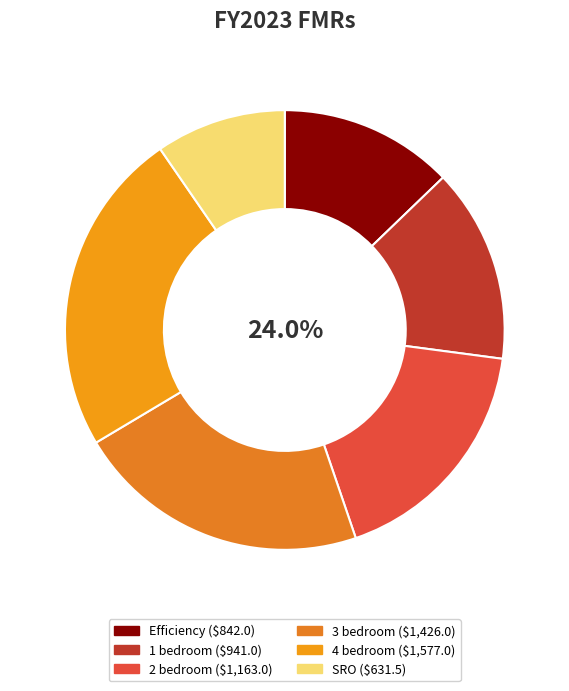

Does any single category account for the majority?

No